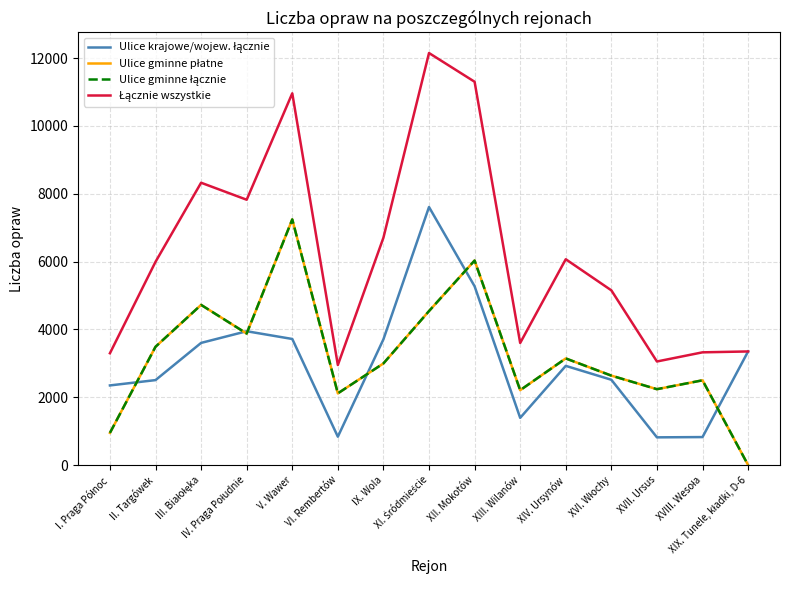

What is the difference between the maximum and second lowest values in the Łącznie wszystkie series?

9096